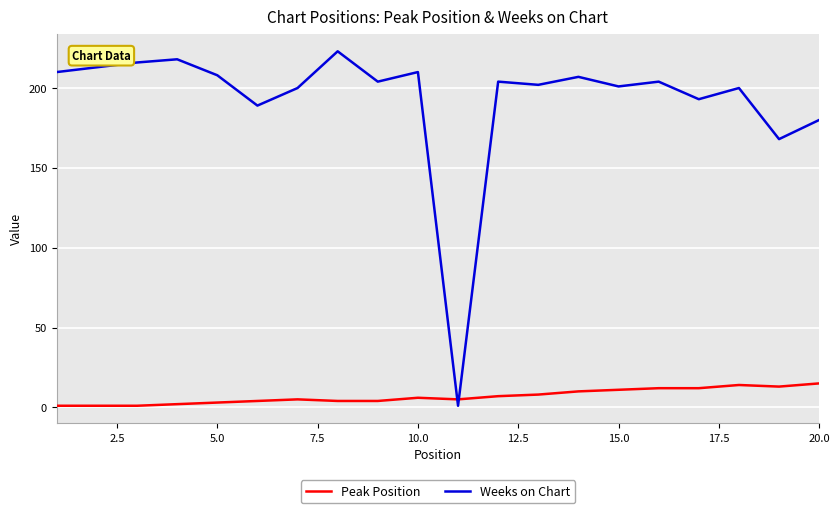

Which series has the widest spread of values?

Weeks on Chart